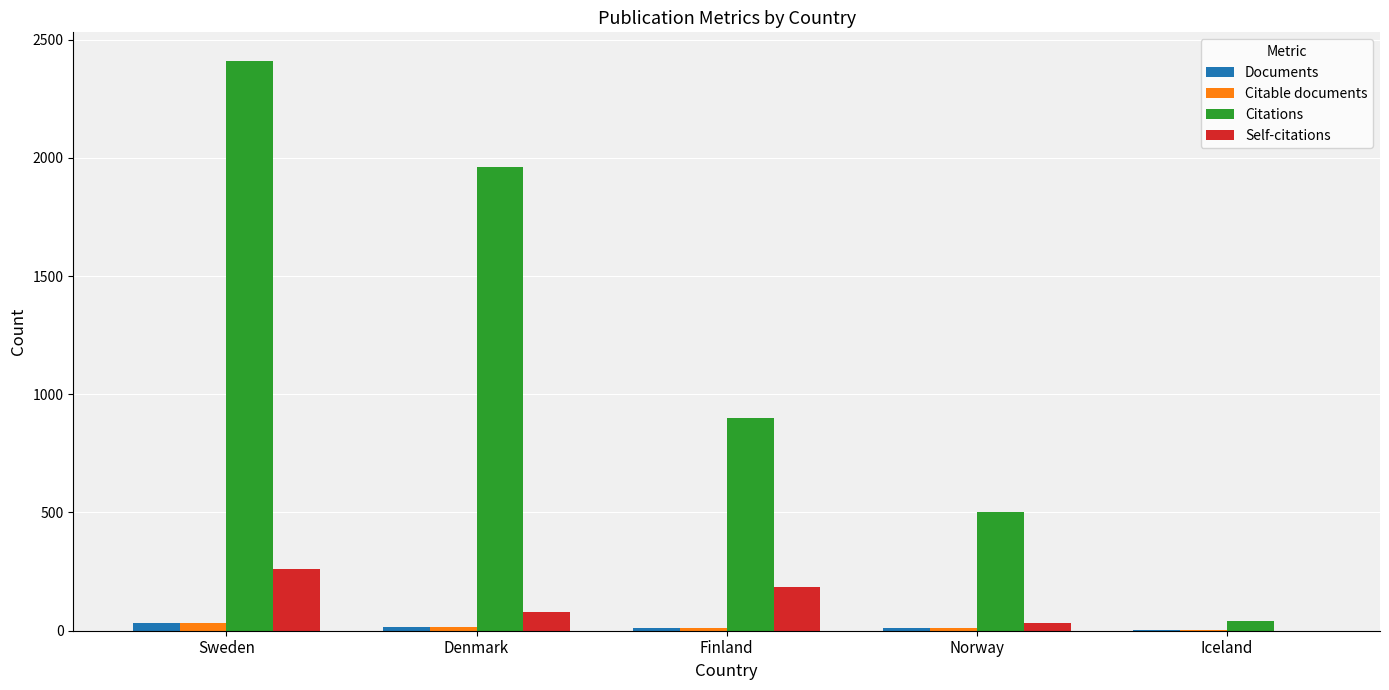

Which series has the widest spread of values?

Citations